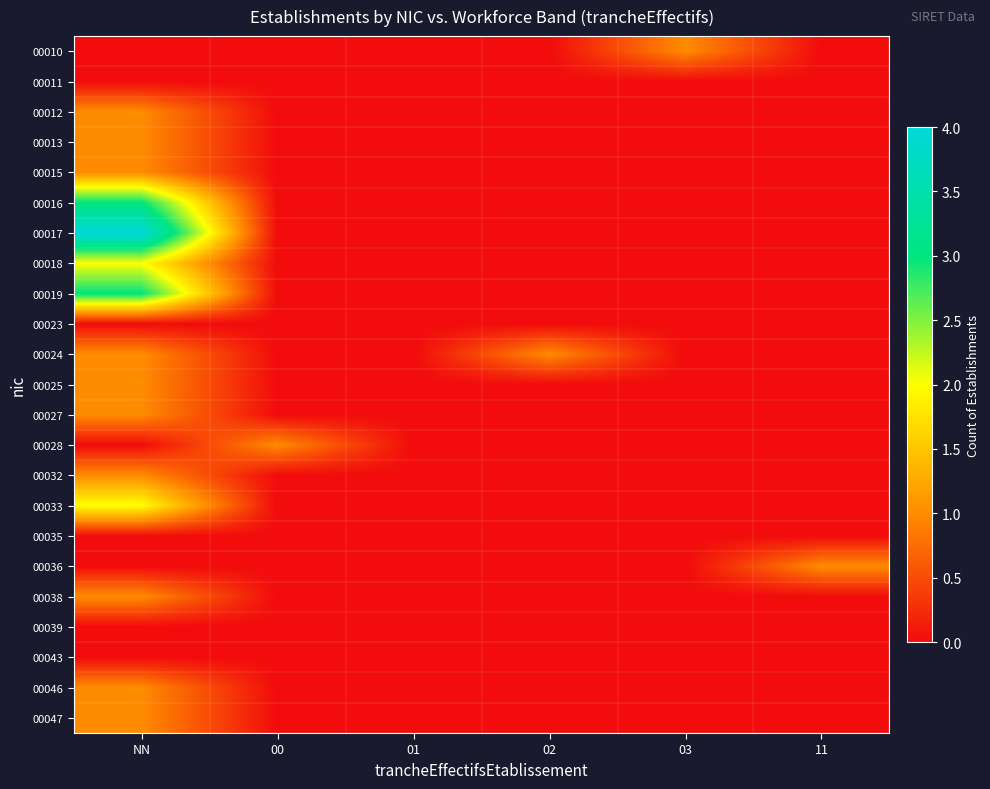

Which series changed the most between NN and 03?

00017